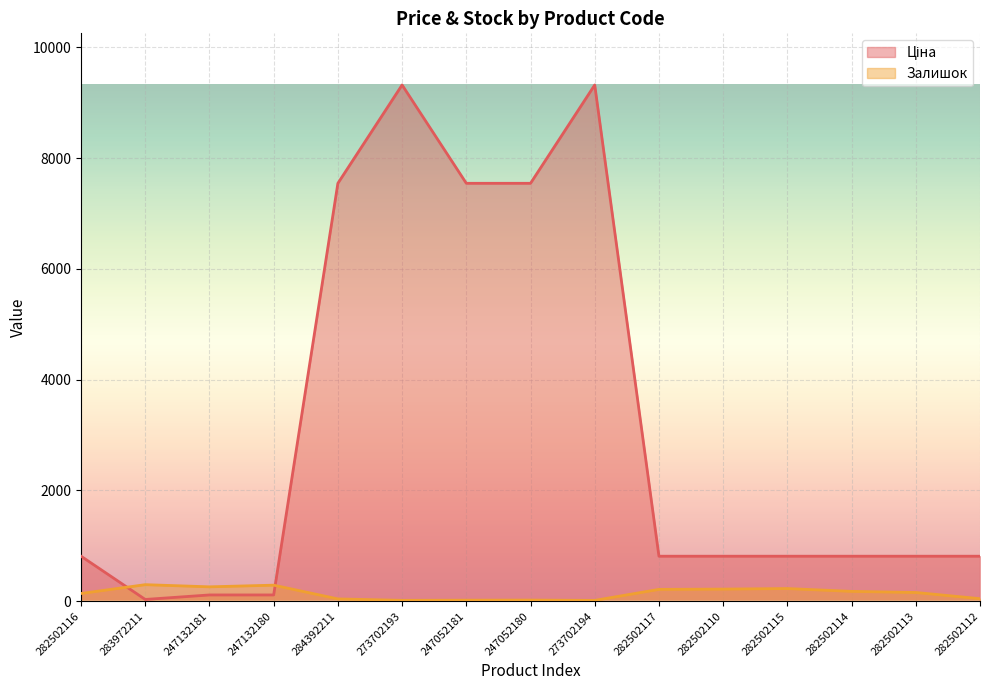

What is the approximate value of Ціна at 247052180?

7545.9